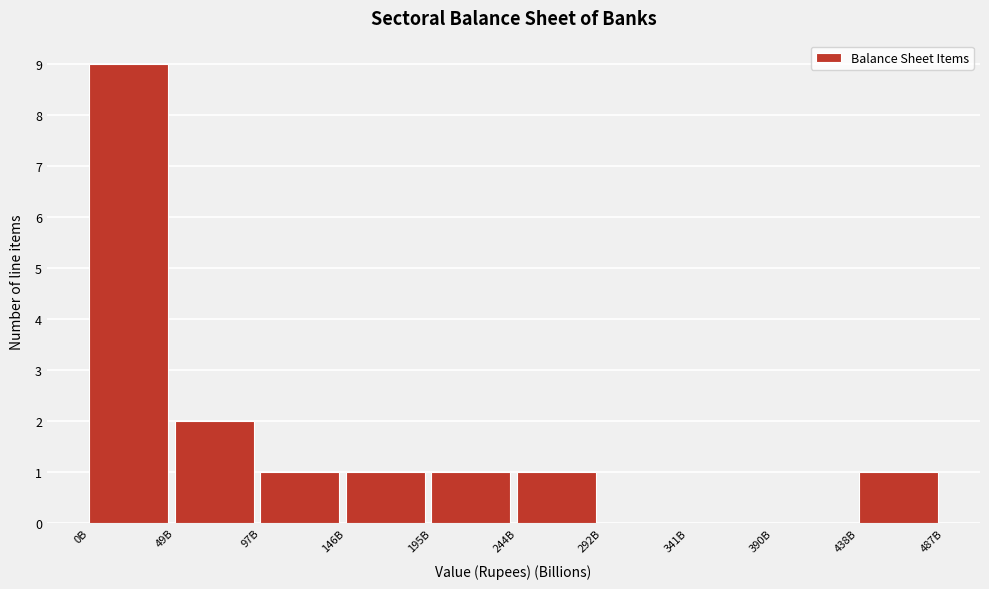

Reading right to left, transcribe all the data shown in this chart.

438B=1	390B=0	341B=0	292B=0	244B=1	195B=1	146B=1	97B=1	49B=2	0B=9